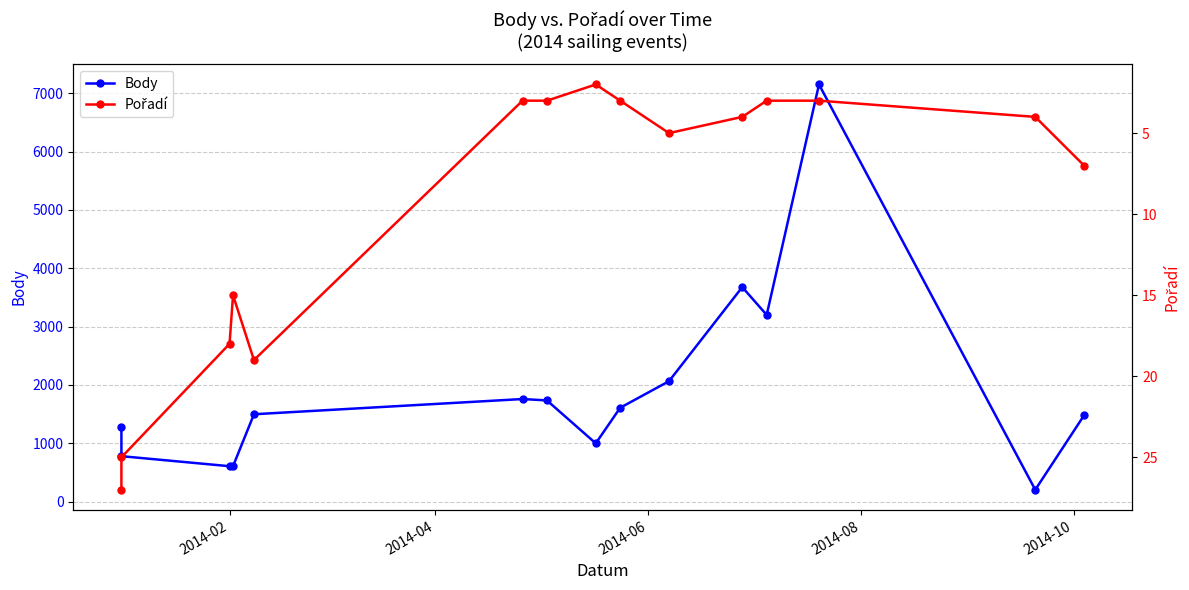

True or false: Body and Pořadí cross at least once.

False